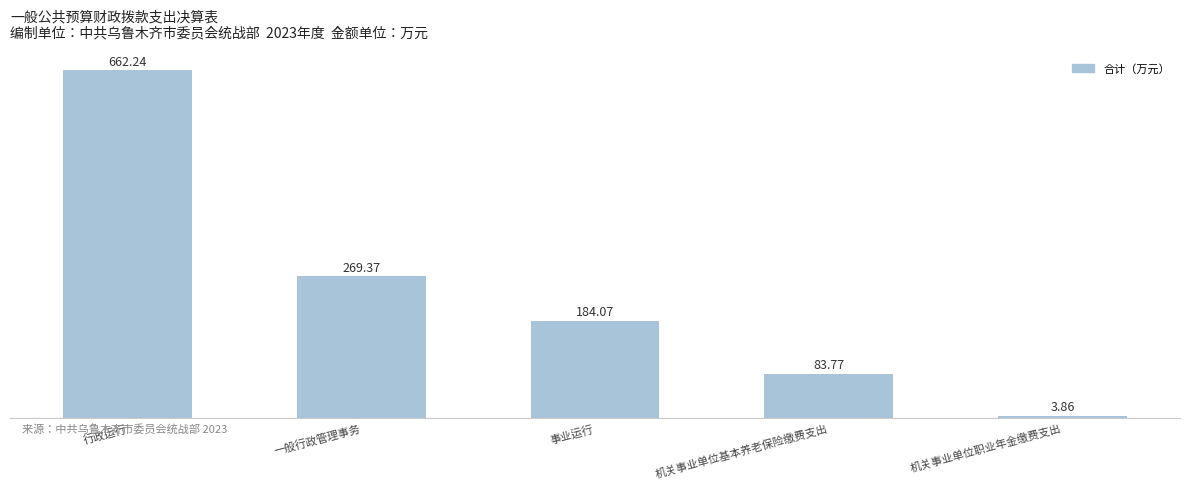

Between 事业运行 and 机关事业单位职业年金缴费支出, which is larger?

事业运行